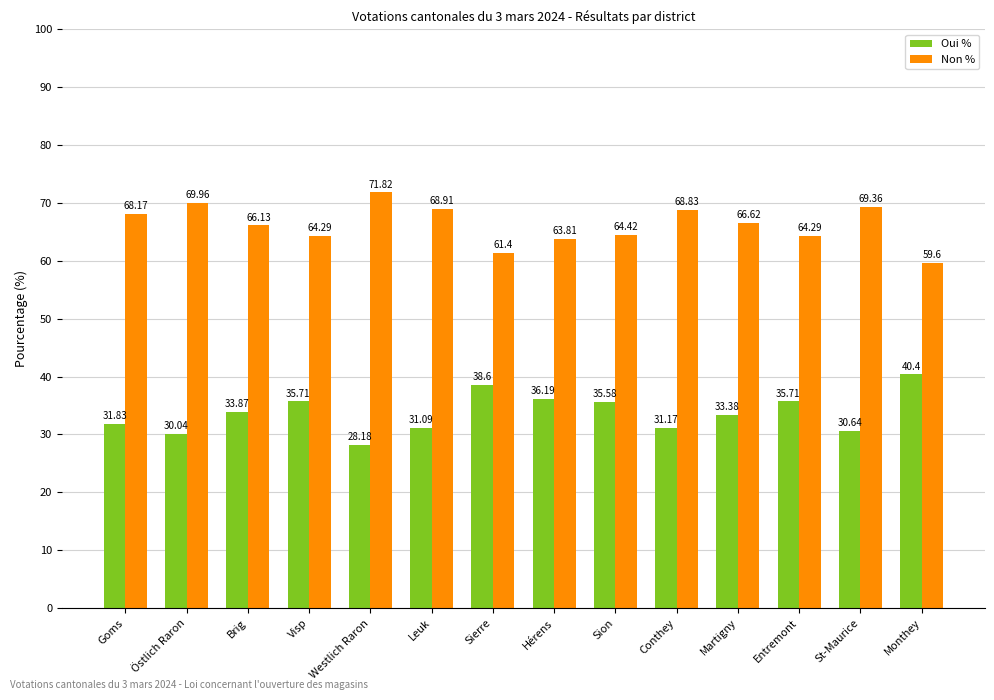

What is the difference between the highest and lowest values at Conthey?

37.7